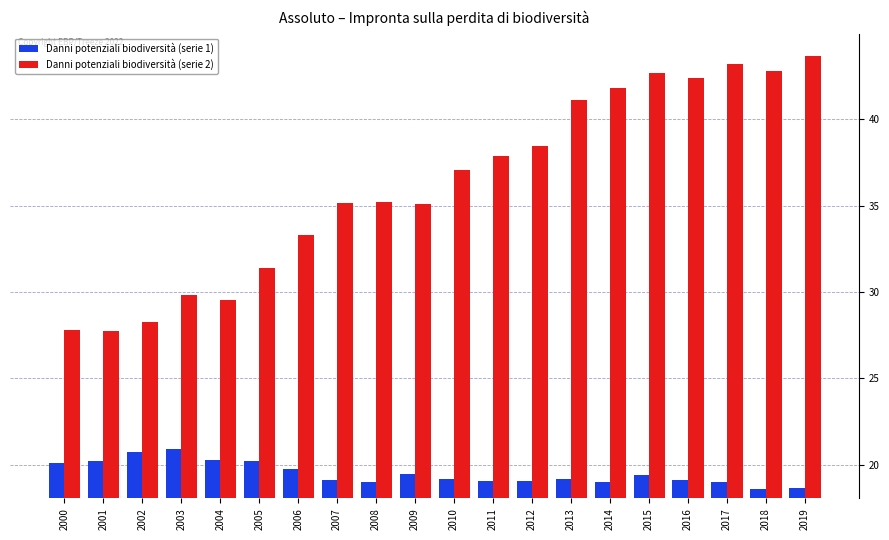

Which series has the largest total across all categories?

Danni potenziali biodiversità (serie 2)